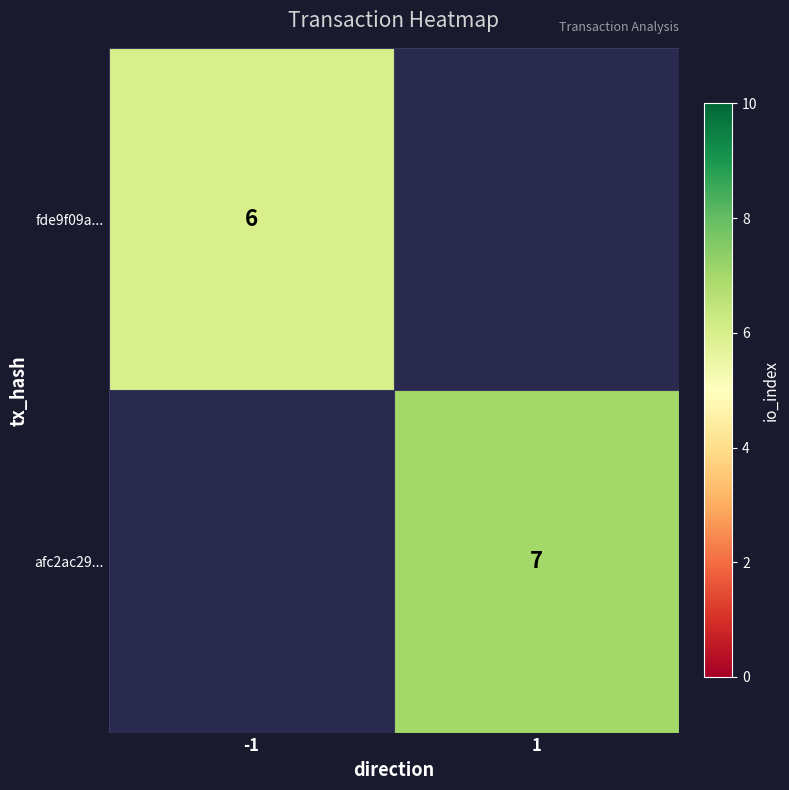

The value of fde9f09a... at -1 is 8. True or false?

False